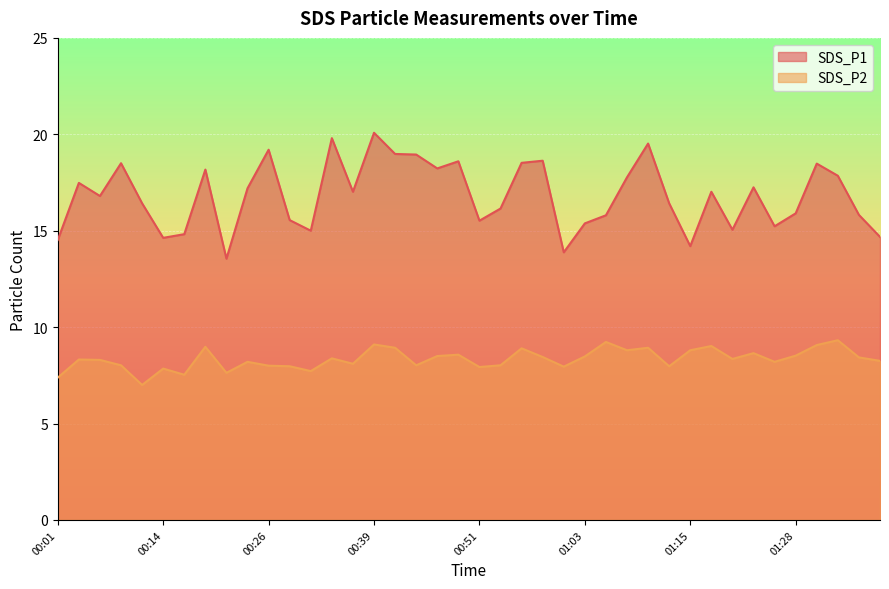

How many lines are shown in the chart?

2